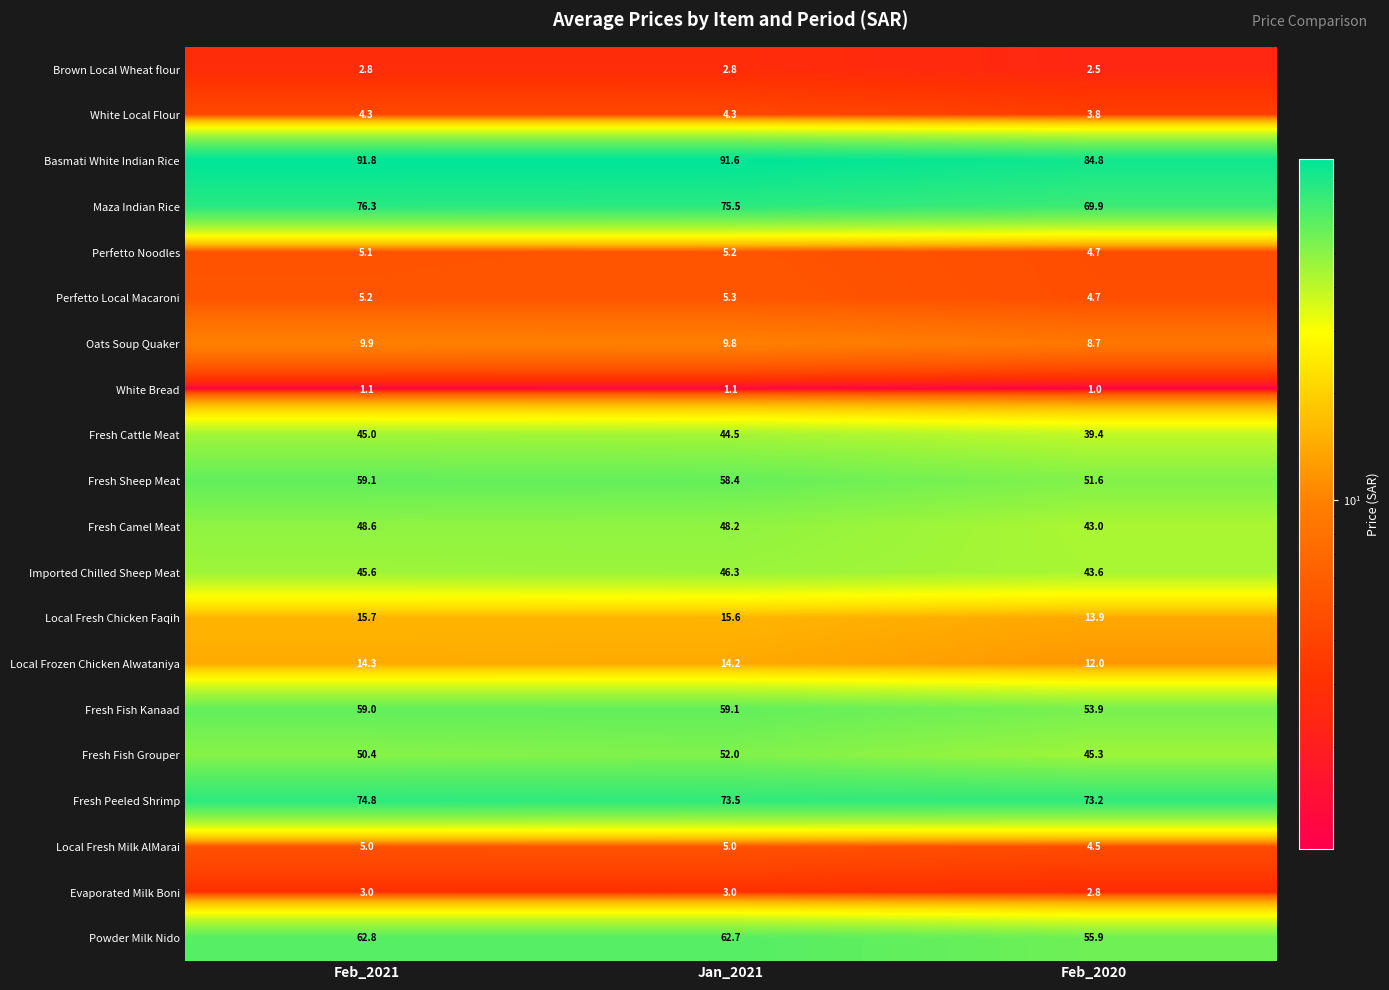

The Powder Milk Nido series shows 55.9 at Feb_2020. True or false?

True